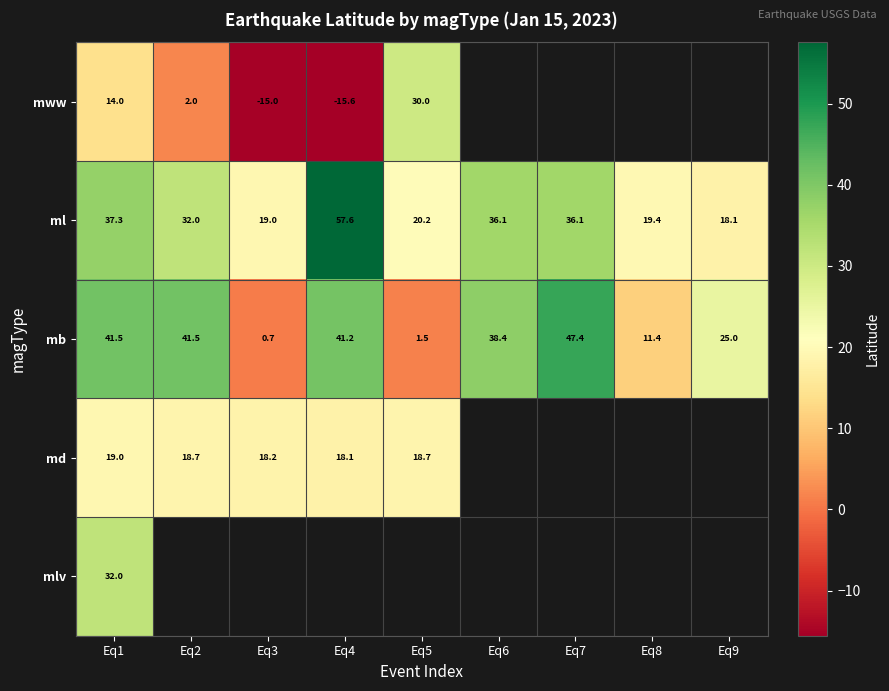

How many distinct data groups are displayed?

5